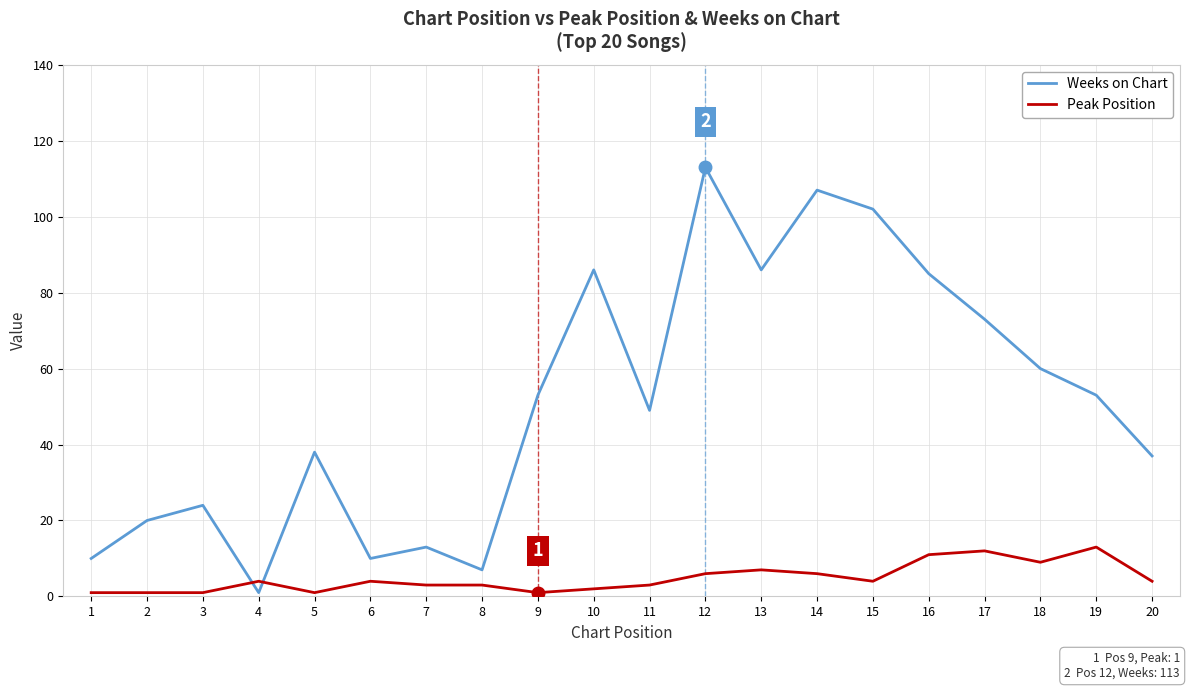

How many lines are shown in the chart?

2